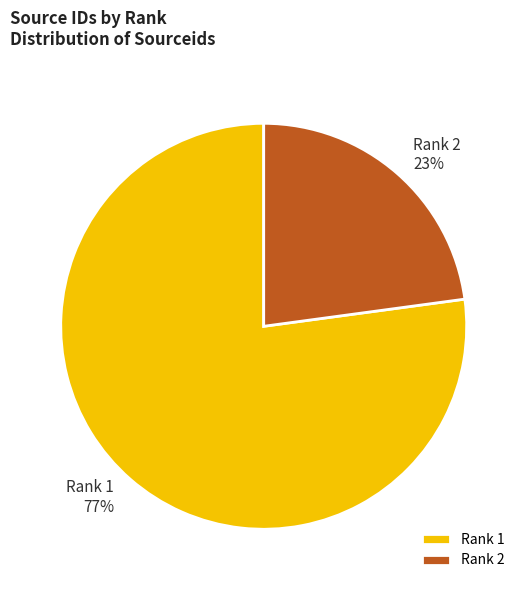

How many slices are in this pie chart?

2